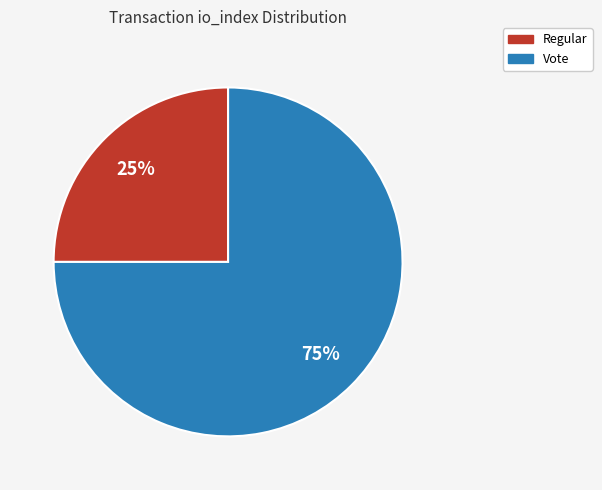

Count the number of slices in the pie.

2